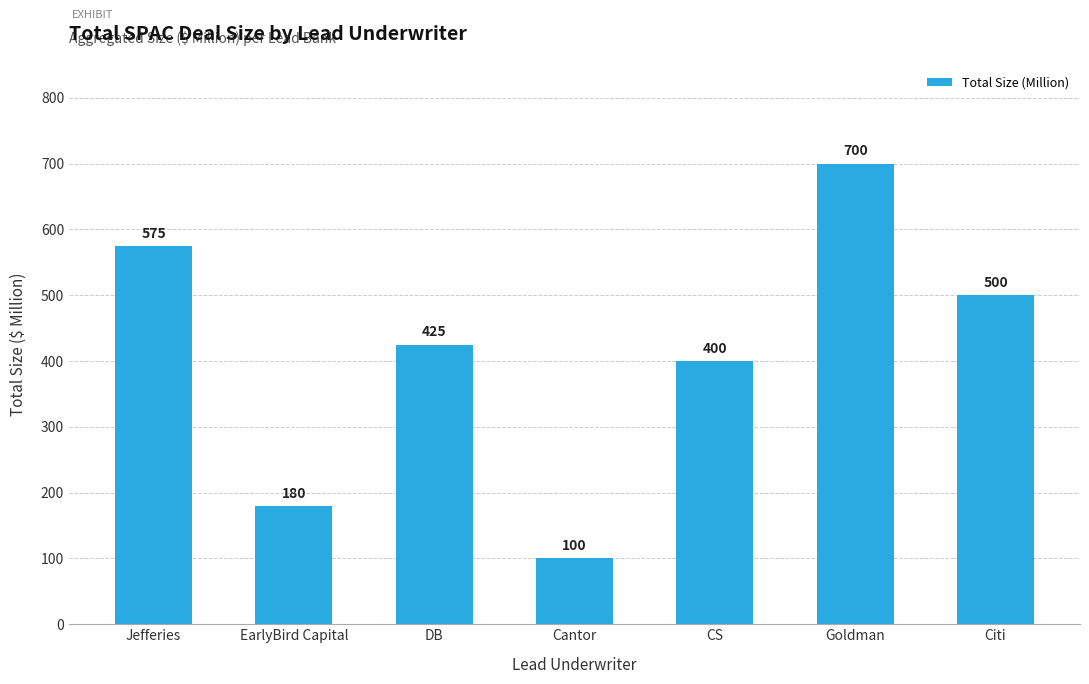

How many values are between 180 and 575?

5